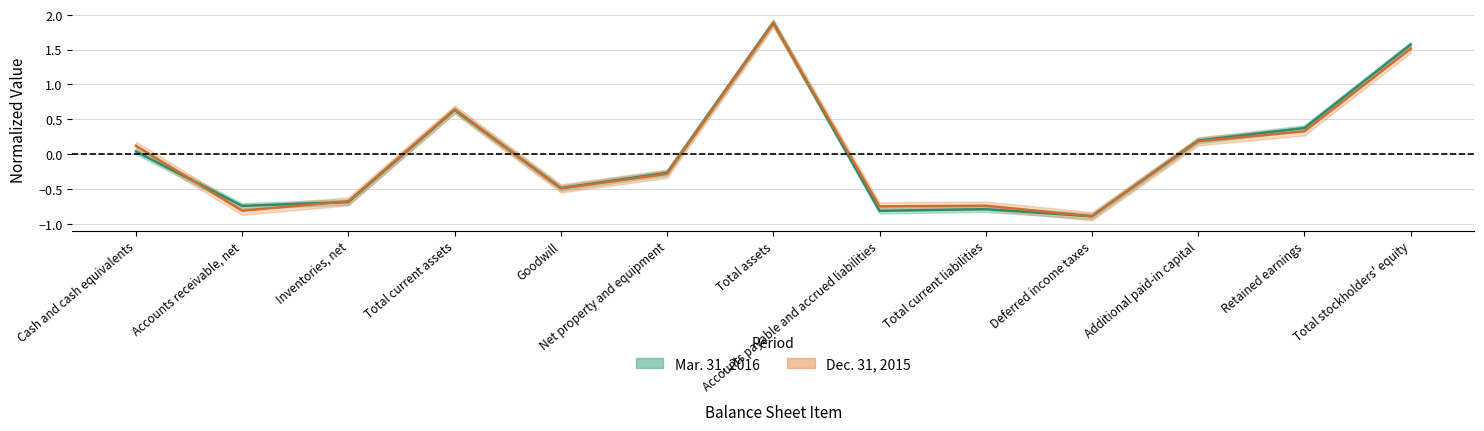

At which label does Mar. 31, 2016 reach its peak?

Total assets